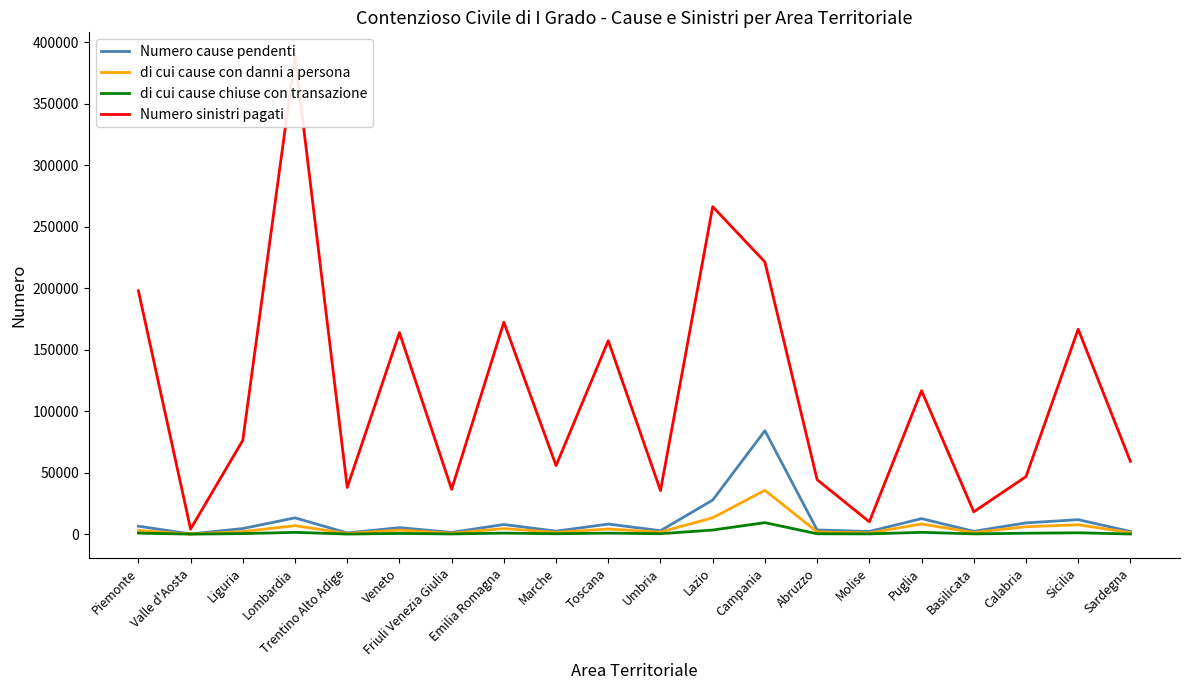

At which label does Numero sinistri pagati reach its minimum?

Valle d'Aosta